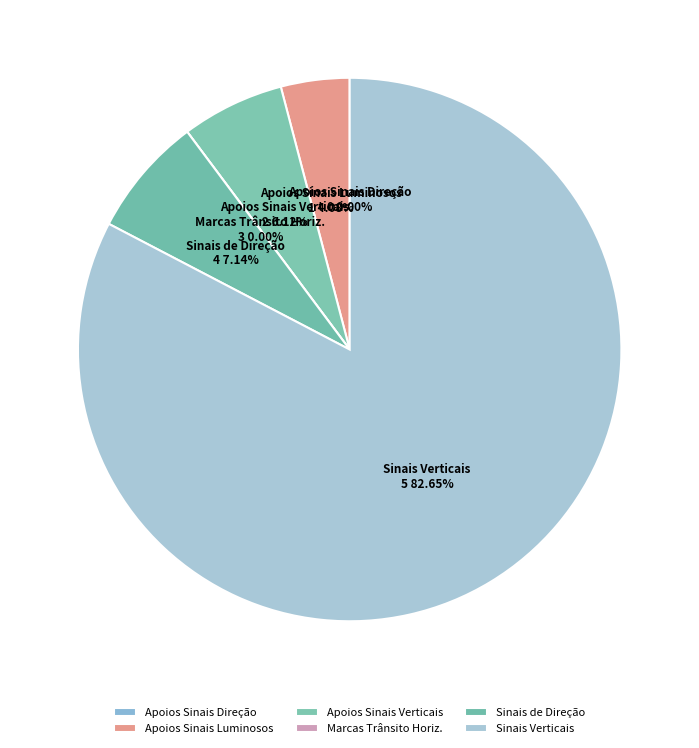

Rank the categories by value from highest to lowest.

Sinais Verticais, Sinais de Direção, Apoios dos Sinais Verticais, Apoios dos Sinais Luminosos, Apoios dos Sinais de Direção, Marcas de Trânsito Horizontais